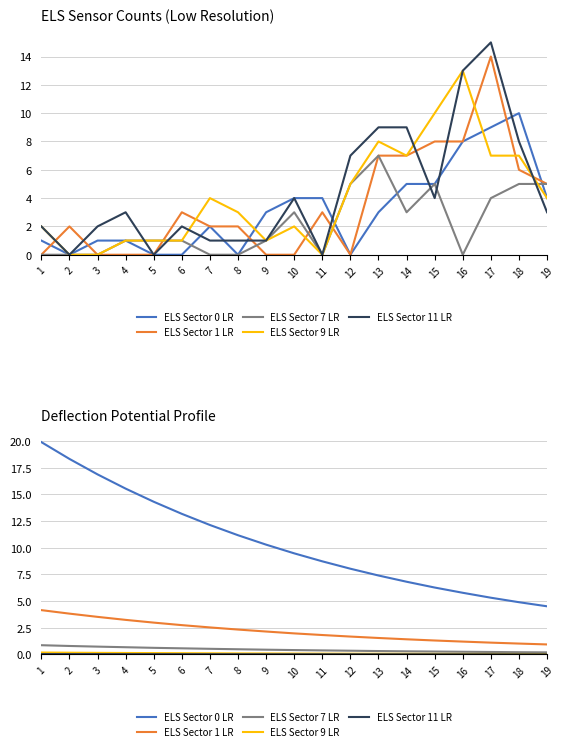

How many categories are shown in the chart?

19